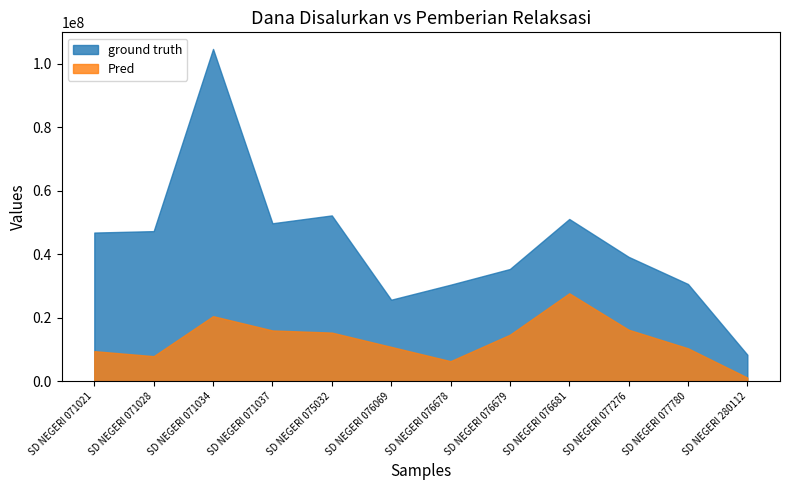

True or false: Pred and ground truth intersect in this chart.

False